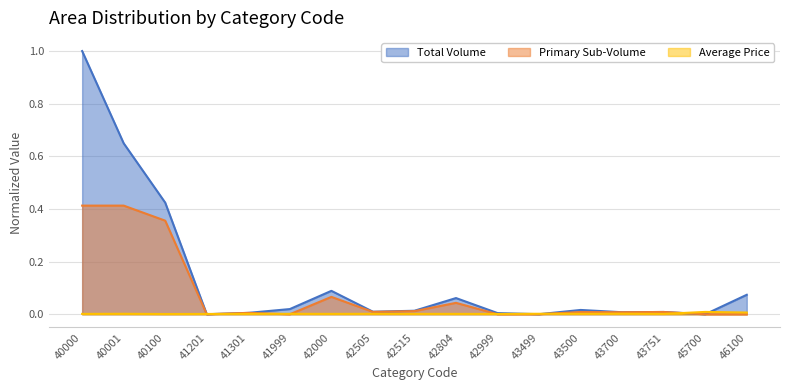

List the series in order of their peak value, lowest first.

Average Price, Primary Sub-Volume, Total Volume